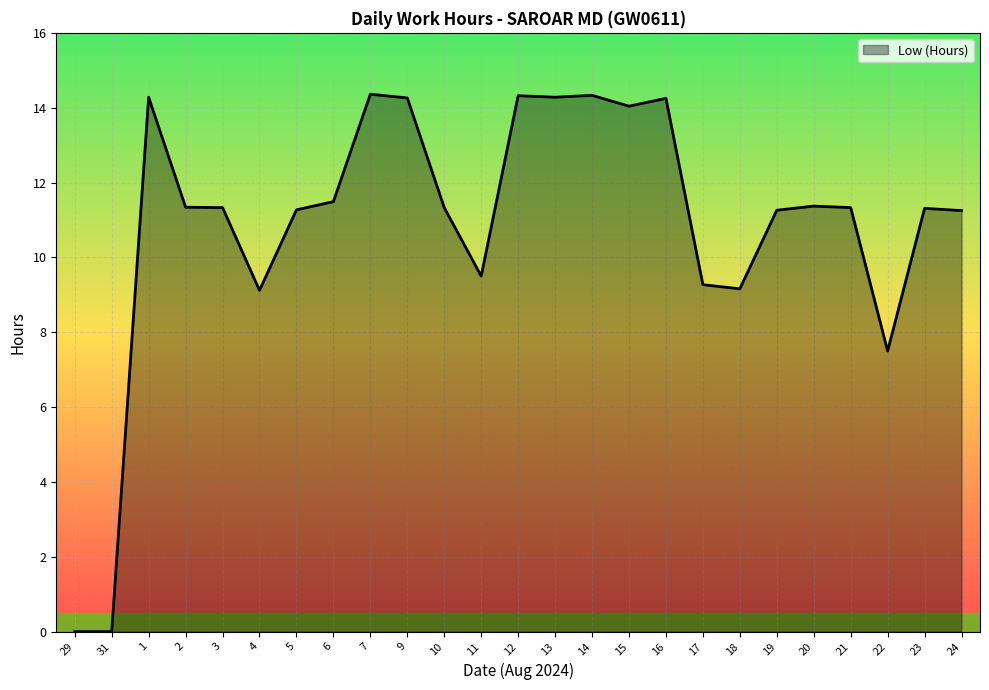

What is the difference between the values at 7 and 4?

5.2